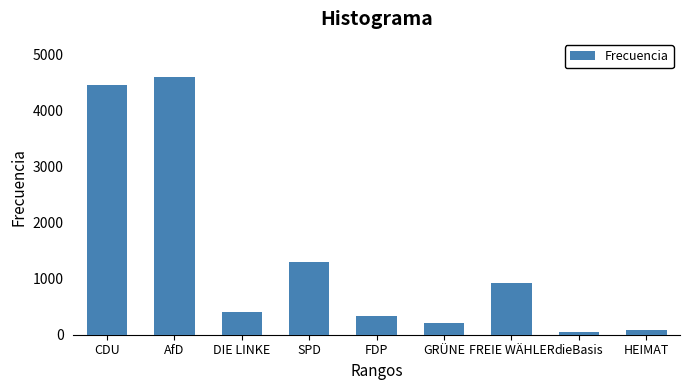

Reading left to right, list all the values displayed in this chart.

4451	4592	414	1296	335	210	917	55	86